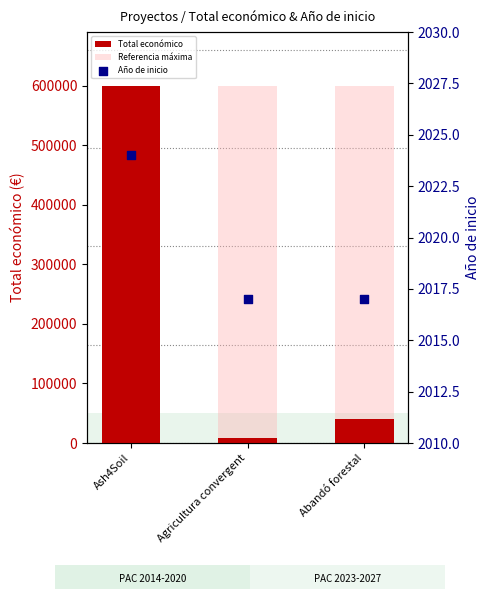

What is the total value across all series at Ash4Soil?

1202024